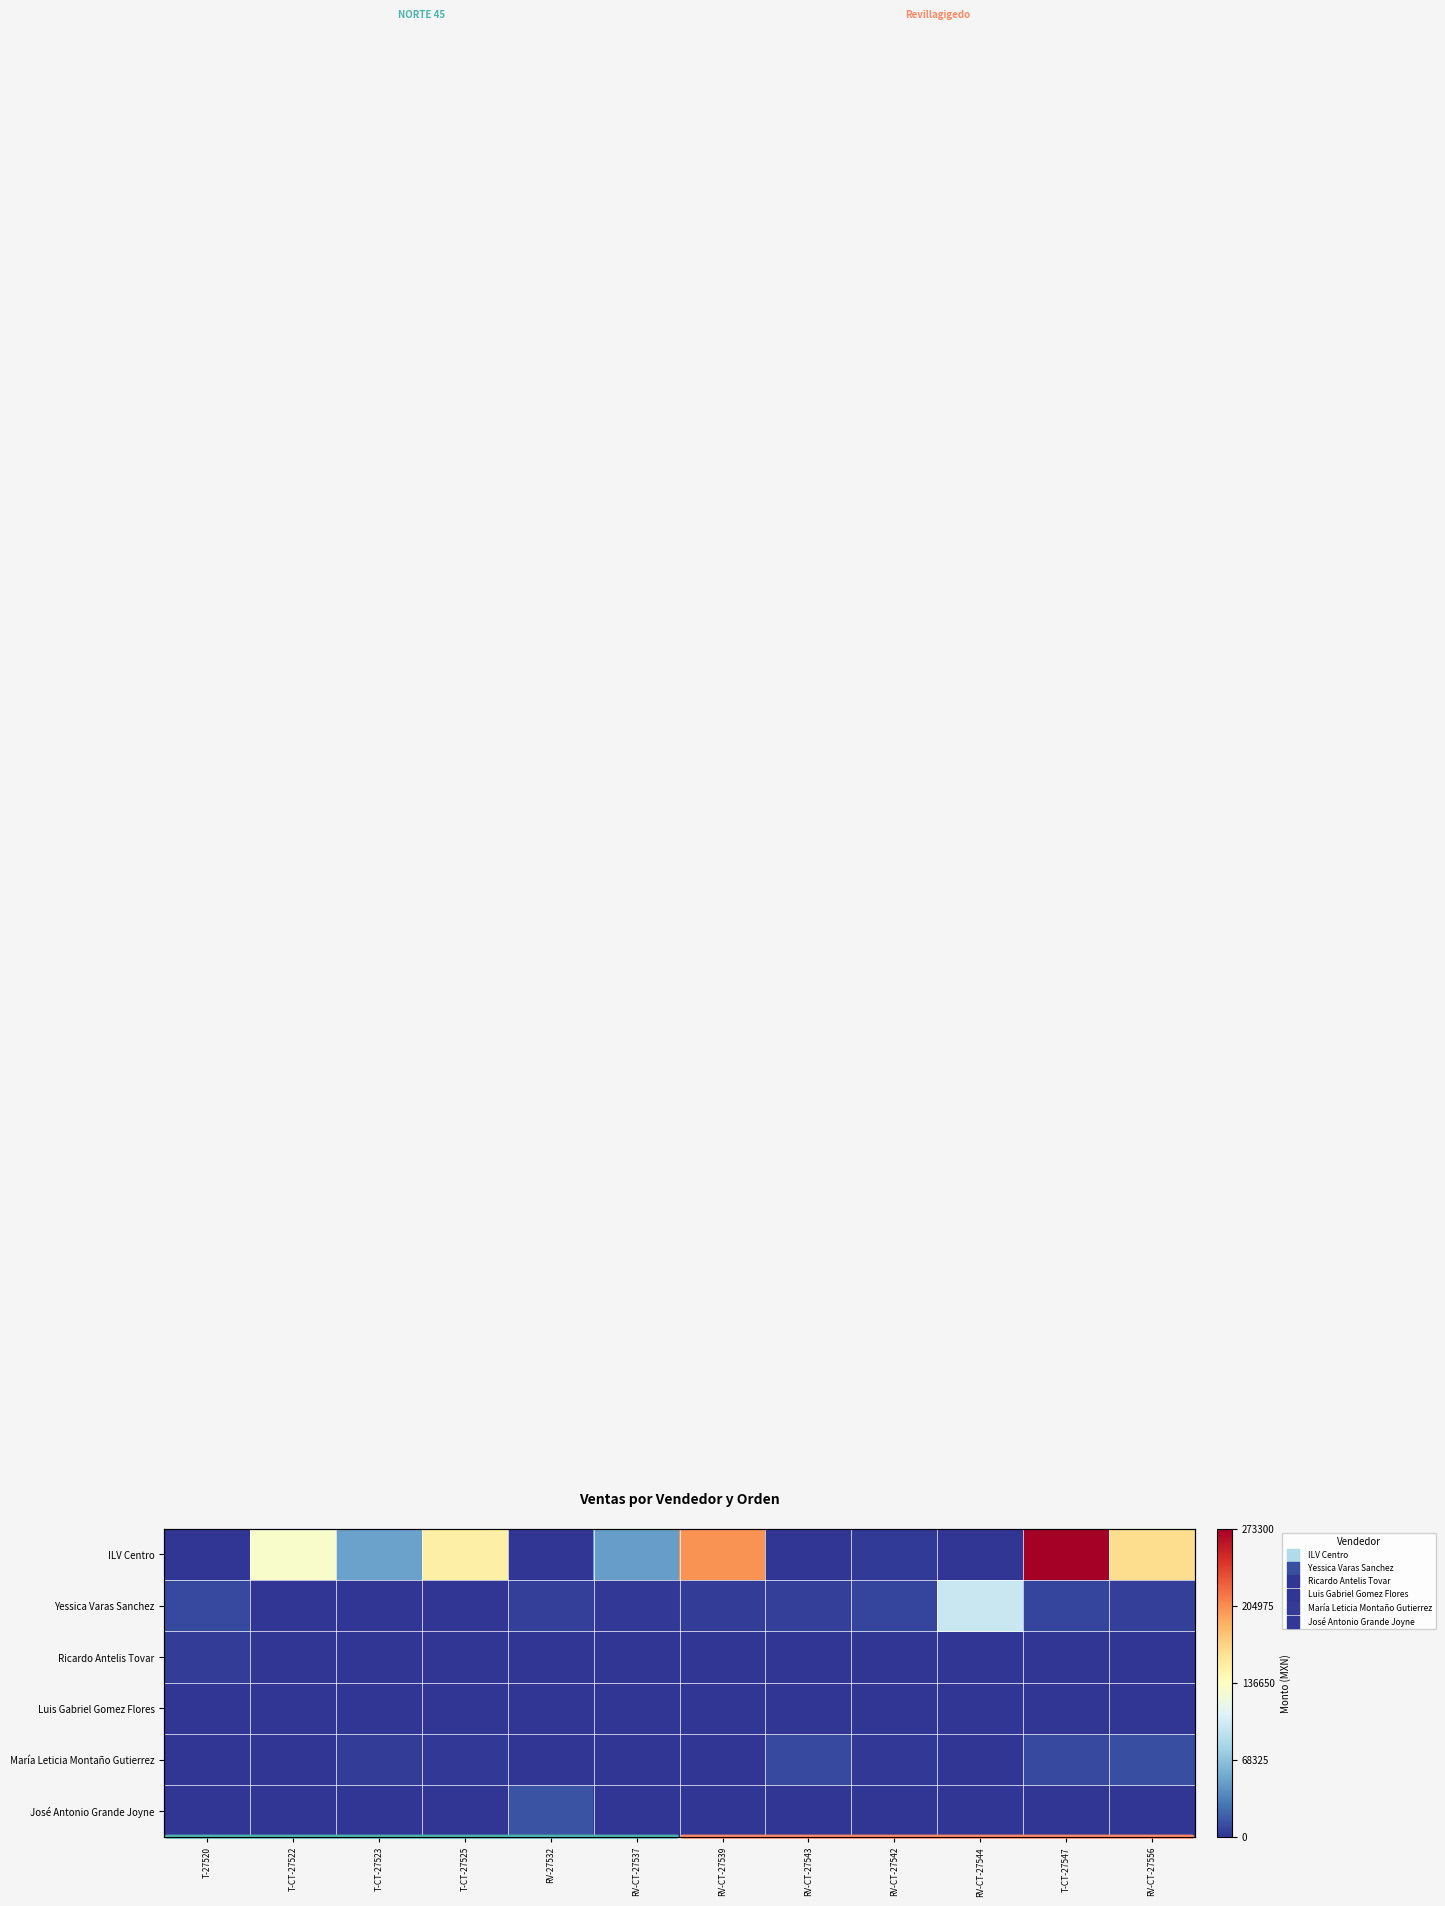

Count the number of categories in the chart.

12